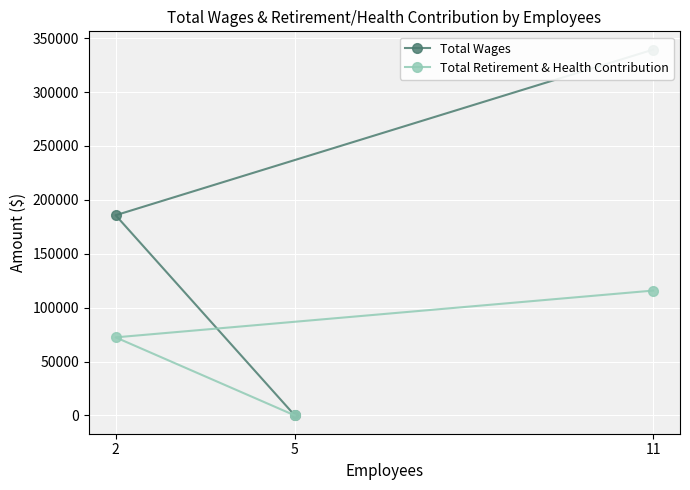

Rank the series at 2 from lowest to highest value.

Total Retirement & Health Contribution, Total Wages